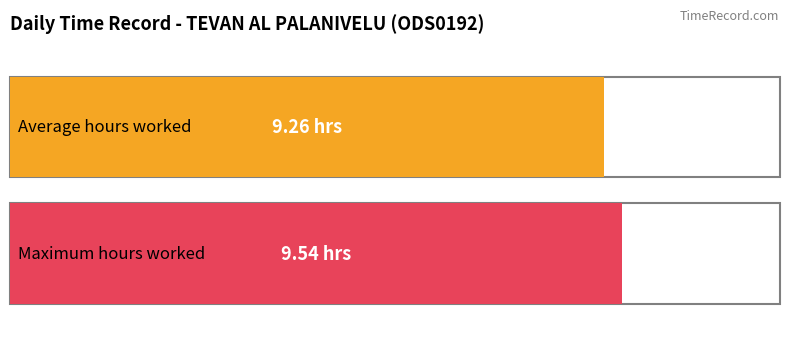

The value at 5-Mon is 14.6. True or false?

False